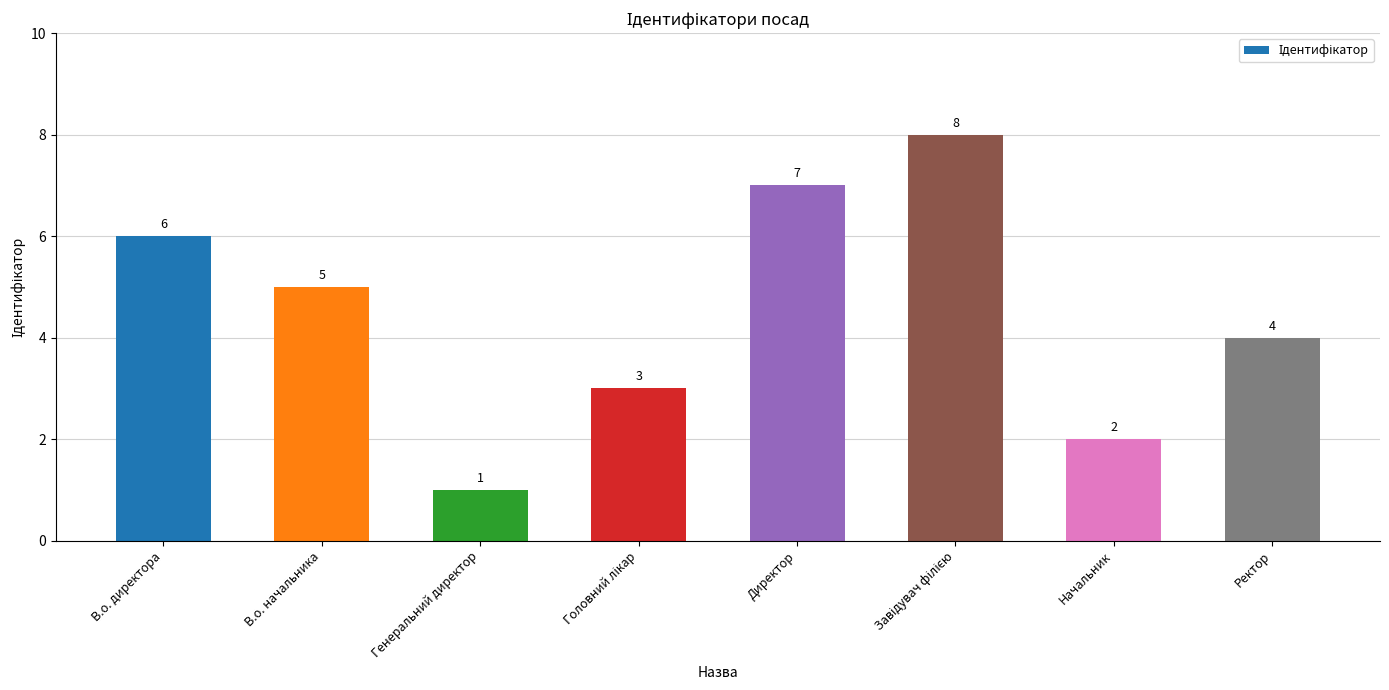

At which label does the data first exceed 5?

В.о. директора